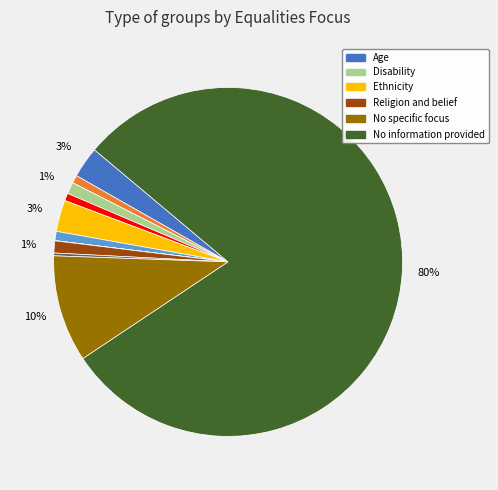

To the nearest percent, what is the average slice percentage?

9%